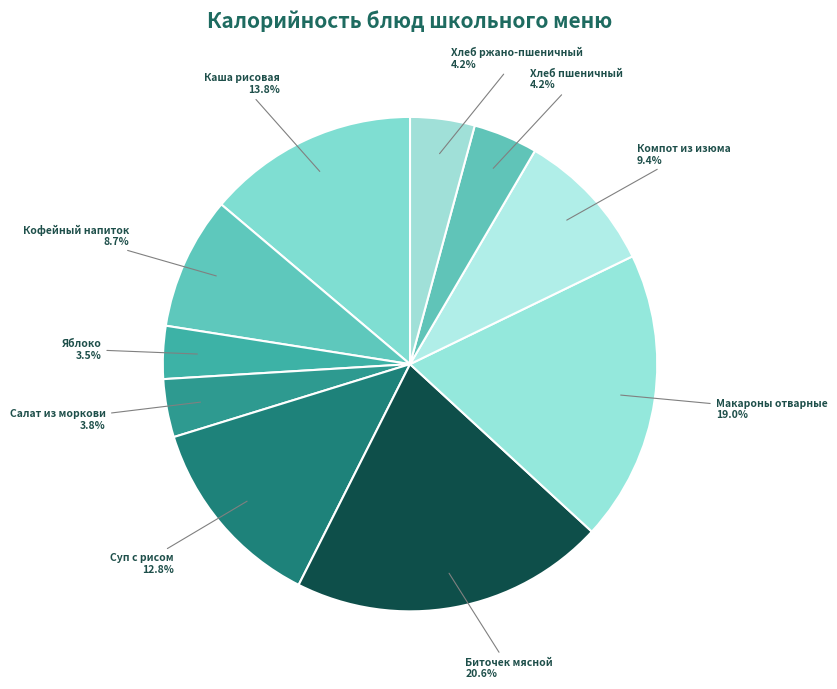

Count the number of slices in the pie.

10